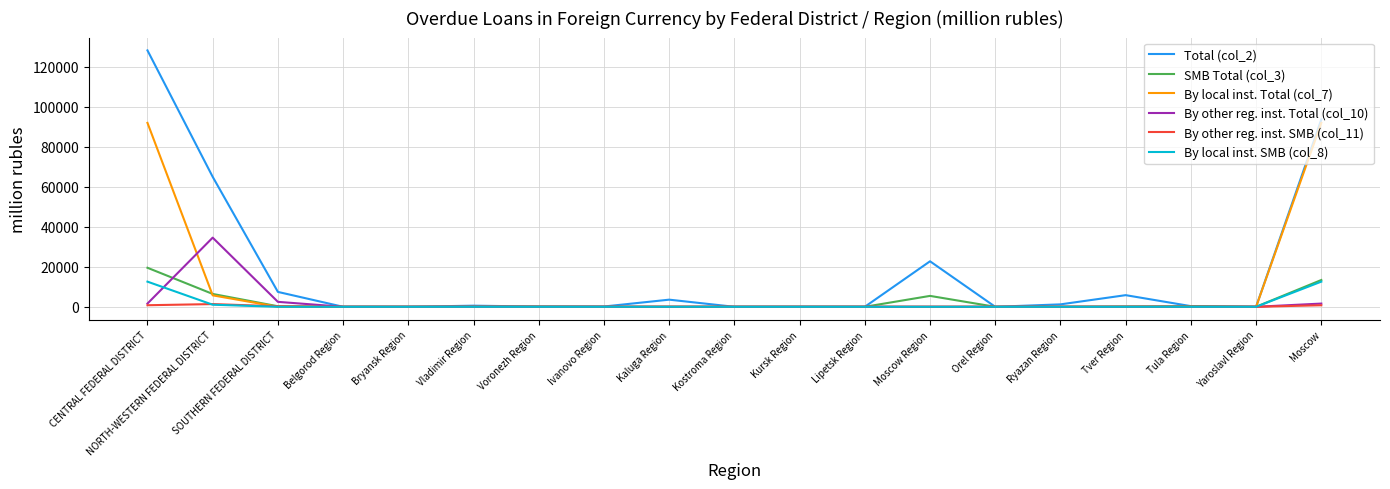

At which label does Total (col_2) reach its peak?

CENTRAL FEDERAL DISTRICT